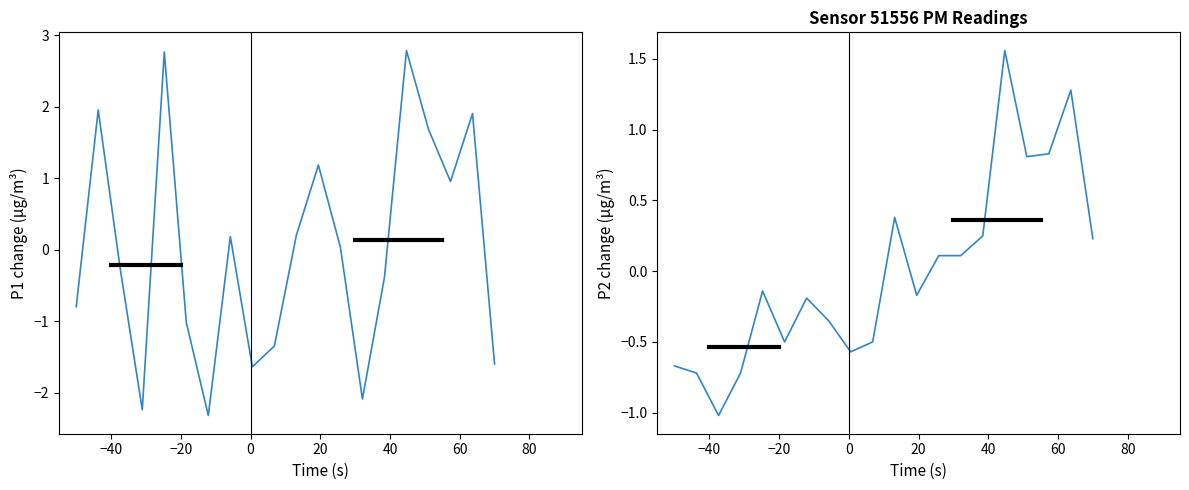

True or false: P2 has more than 0 points higher than both neighbors.

True